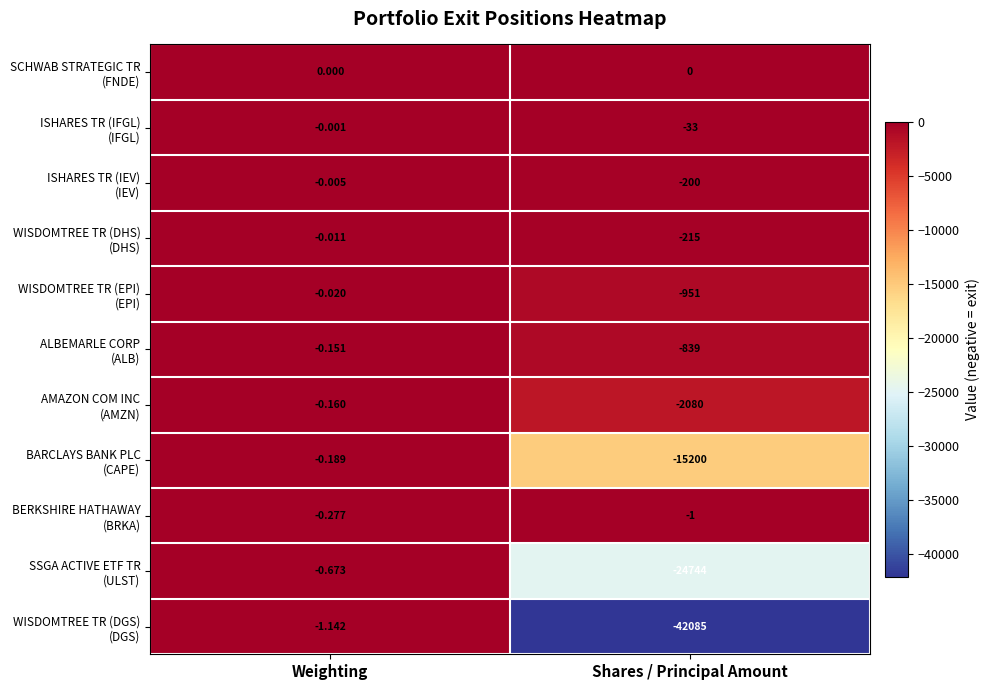

At which category is the sum across all series the highest?

Weighting